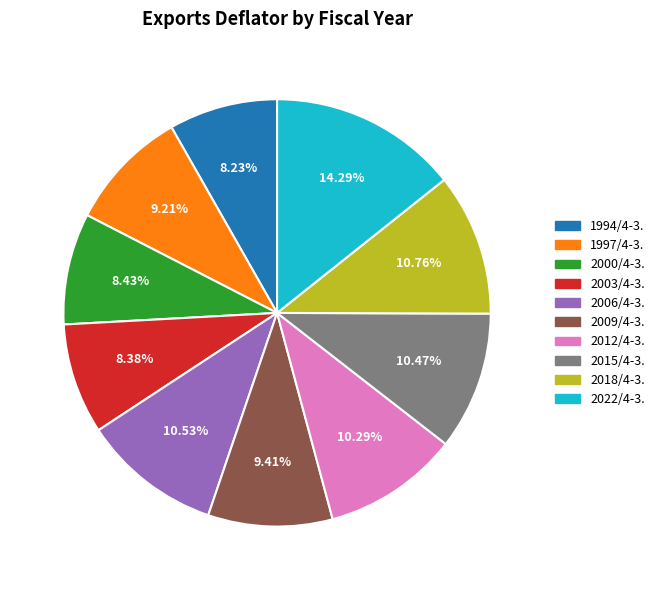

To the nearest percent, what is the average slice percentage?

10%